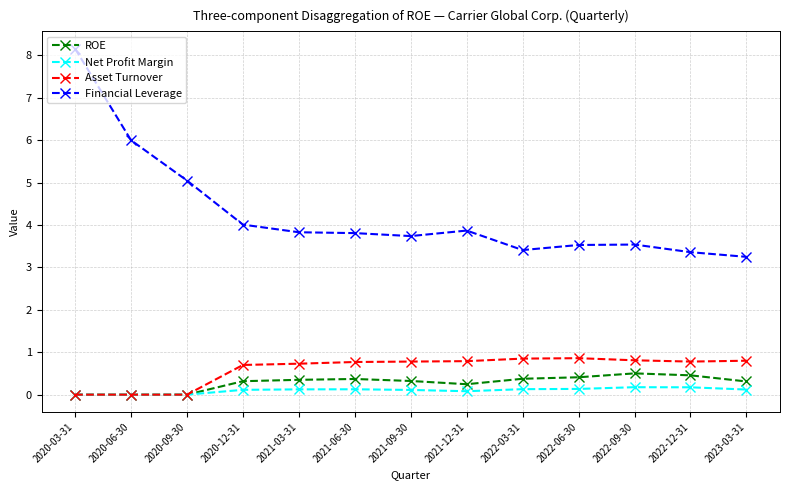

What is the total value across all series at 2022-03-31?

4.8